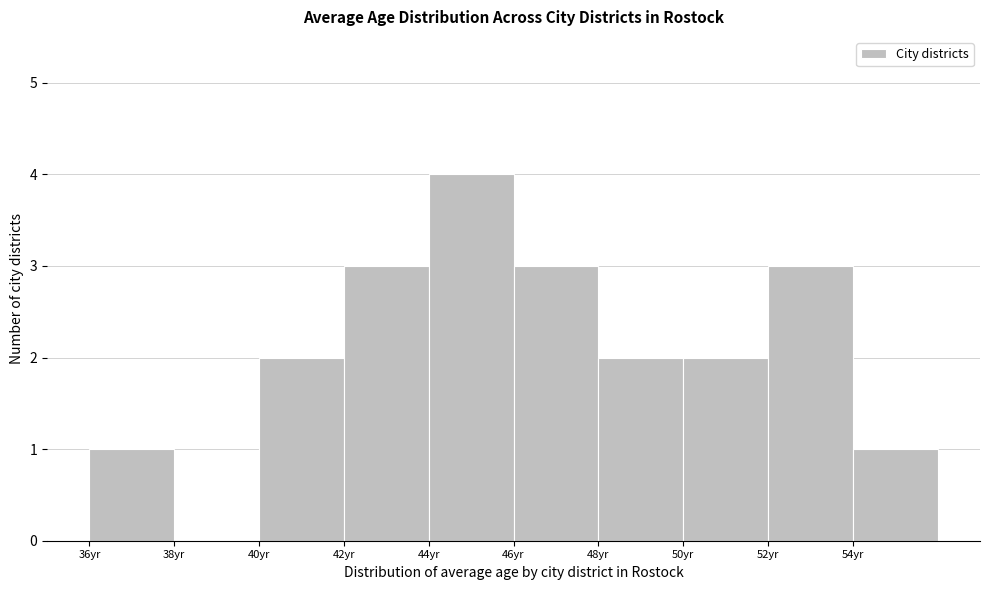

Reading left to right, list every bar in this chart as the range it spans on the x-axis followed by its height. The values are not printed on the chart, so give them approximately, as read against the axis.

36 to 38: 1
38 to 40: 0
40 to 42: 2
42 to 44: 3
44 to 46: 4
46 to 48: 3
48 to 50: 2
50 to 52: 2
52 to 54: 3
54 to 56: 1